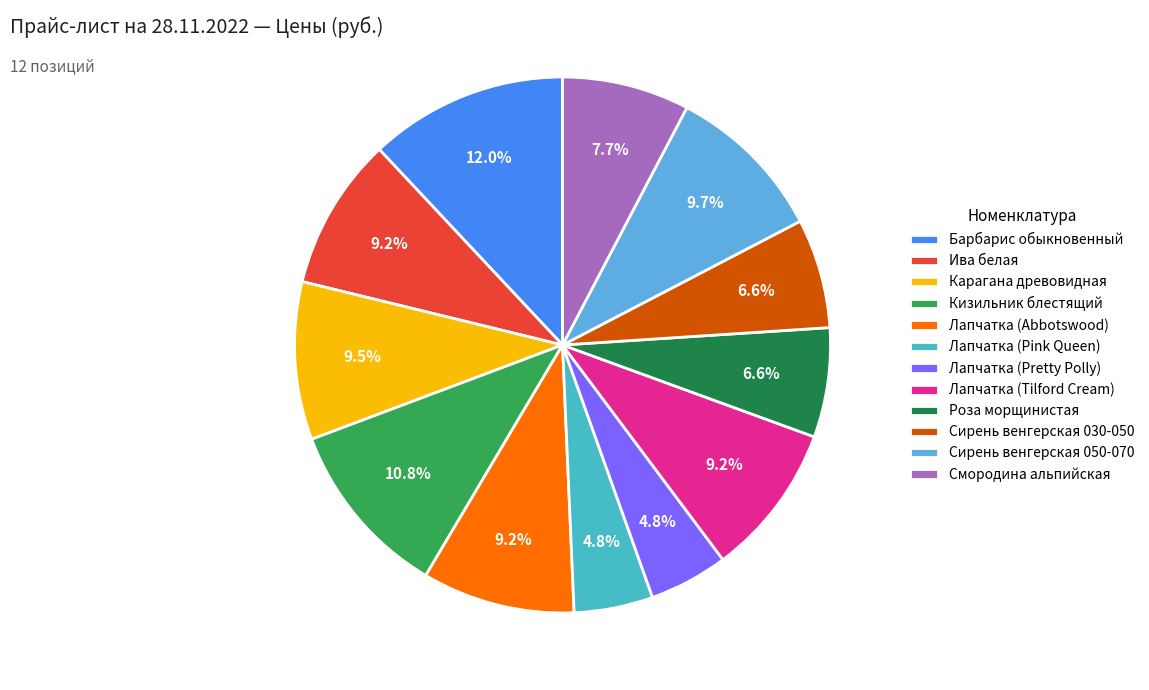

Which category has the smallest portion of the pie?

Лапчатка (Pink Queen)